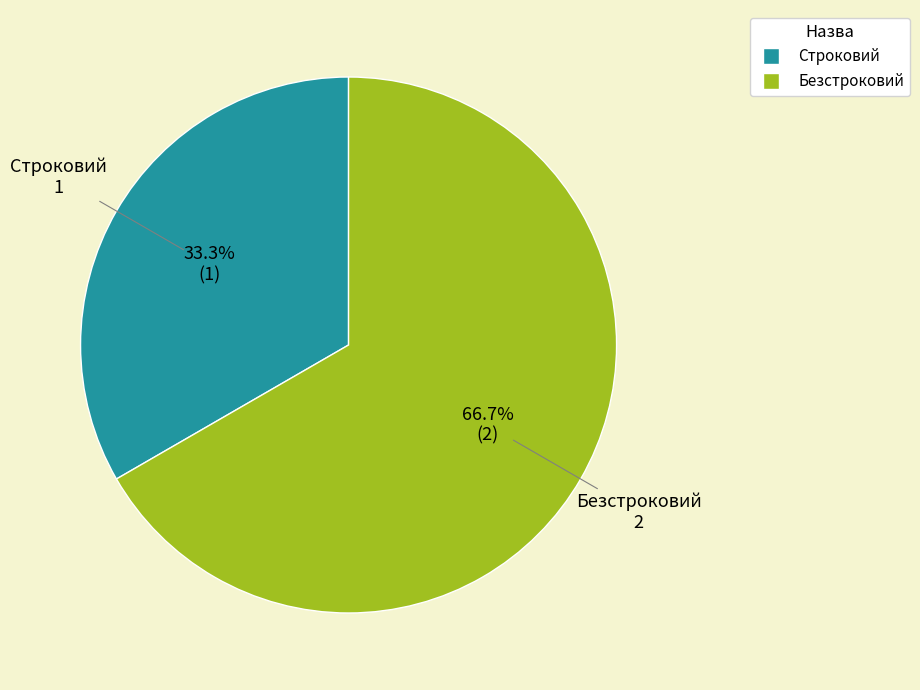

What is the majority slice?

Безстроковий